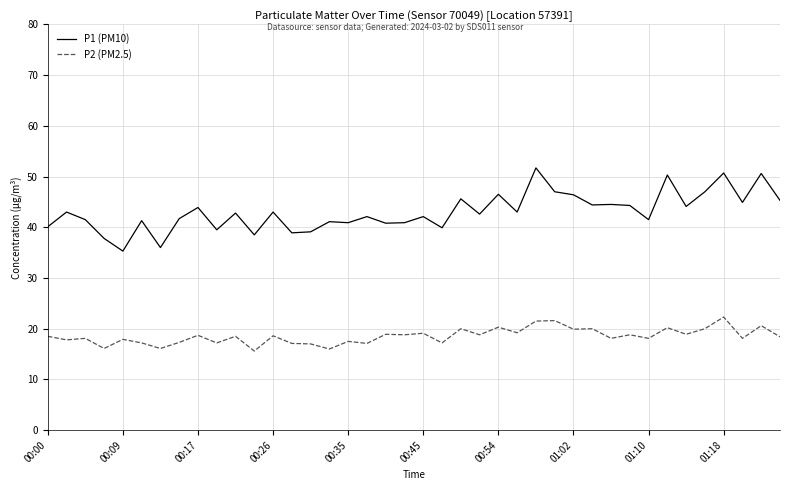

How many categories are shown in the chart?

40